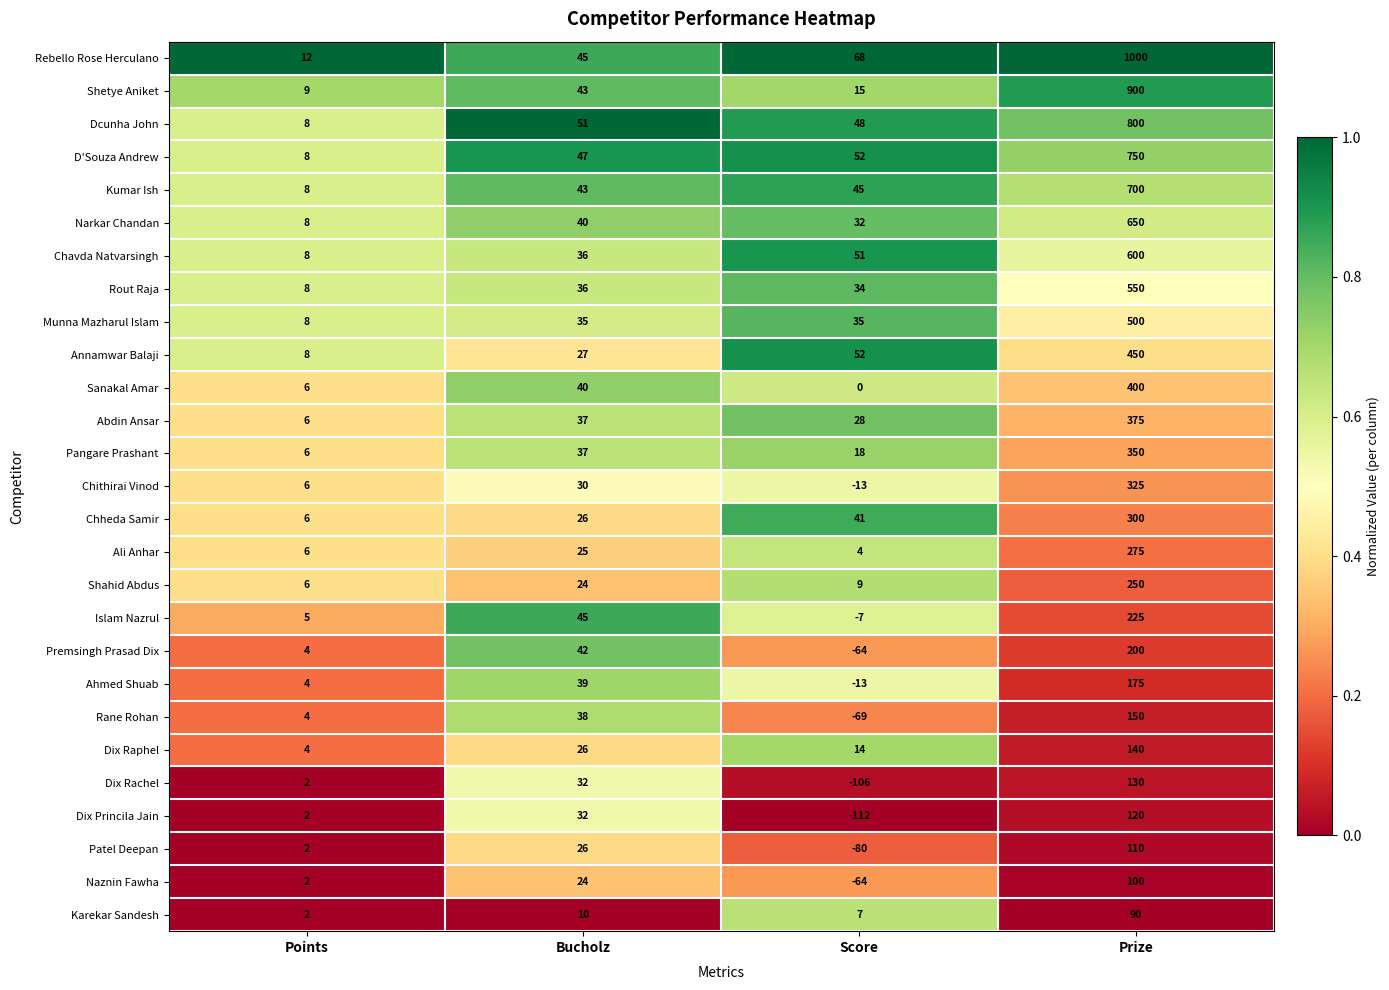

Which category has the highest value across all series?

Prize